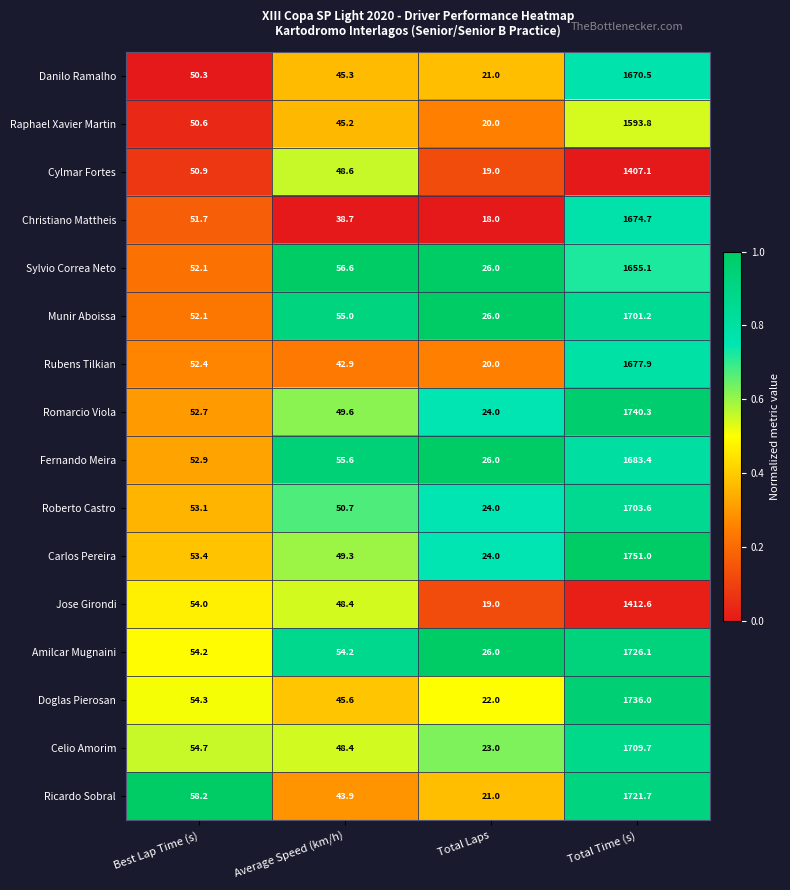

True or false: Ricardo Sobral has a value of 4.5 at Total Laps.

False